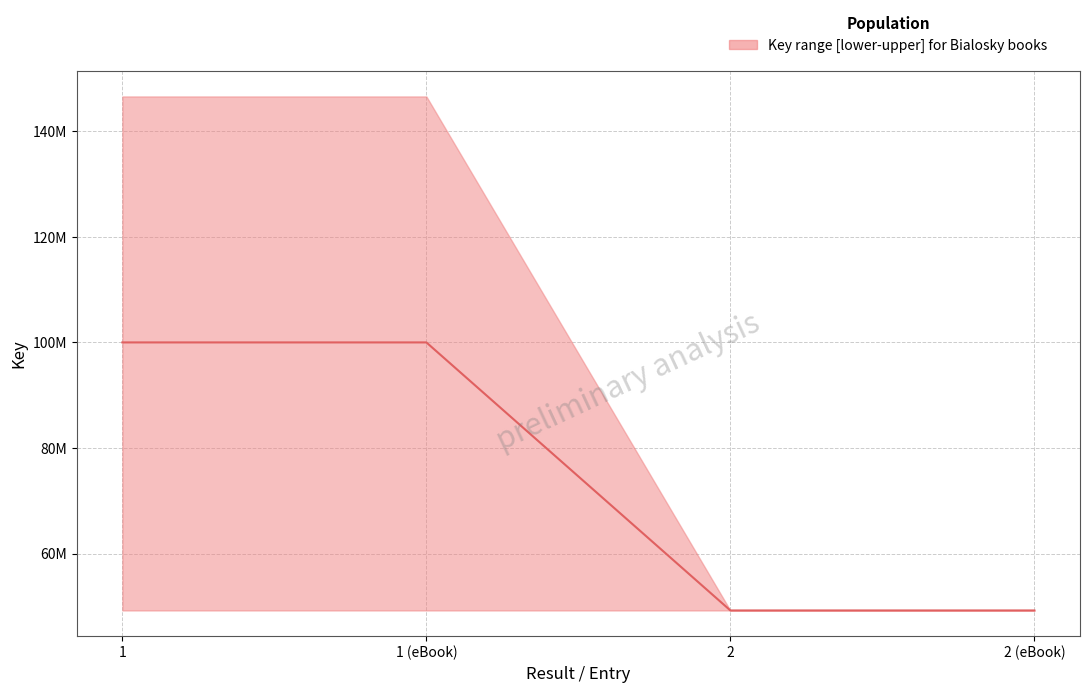

What is the label of the 1st point from the left?

1